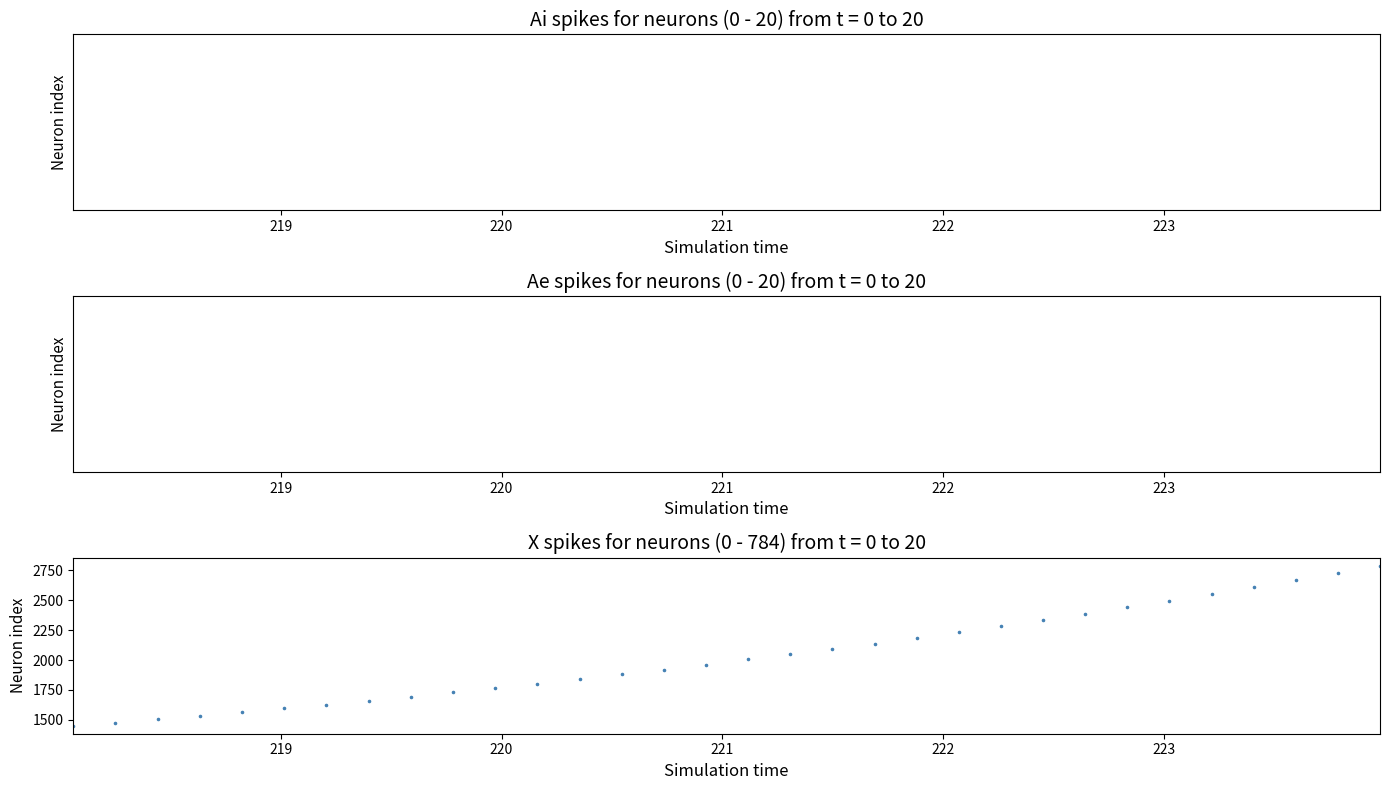

What is the range of Y values (max minus min)?

1337.6